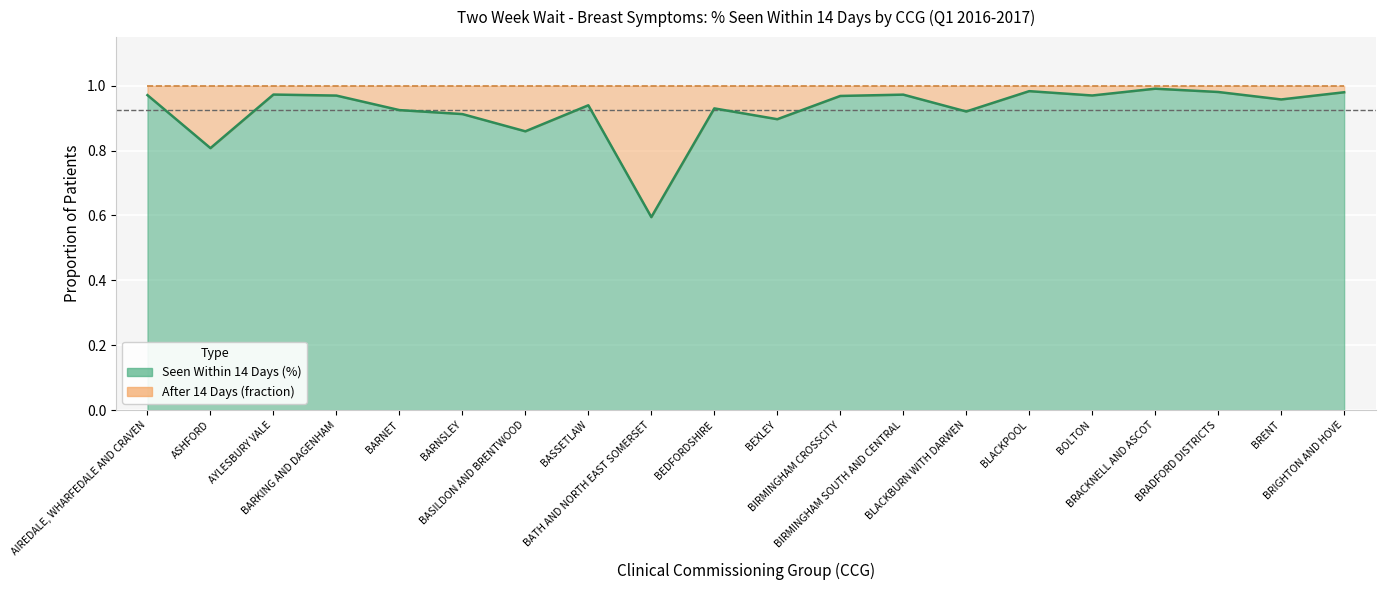

What is the sum of all values?

18.5